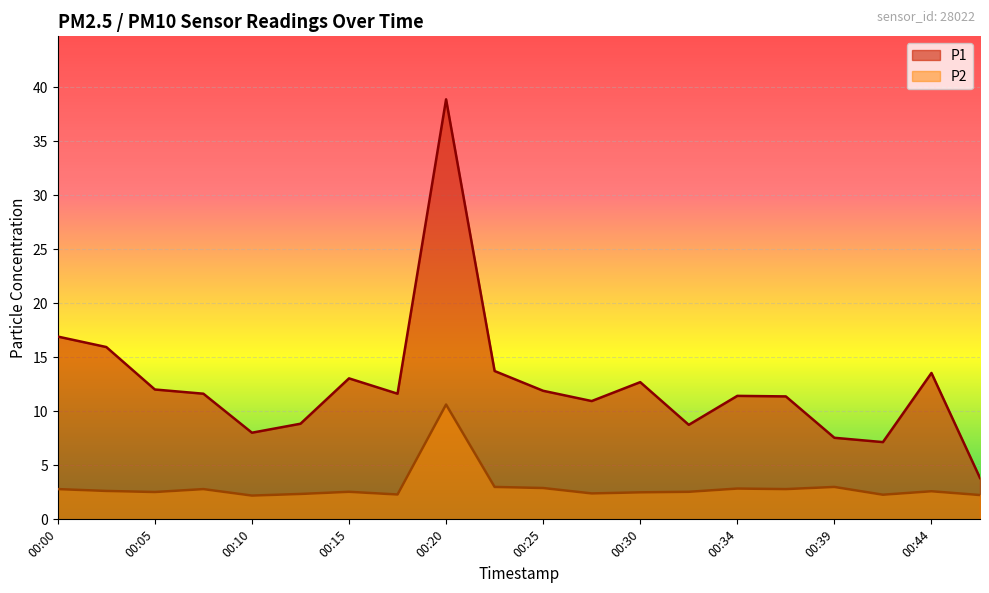

Which has a higher value, 00:02 or 00:37?

00:02